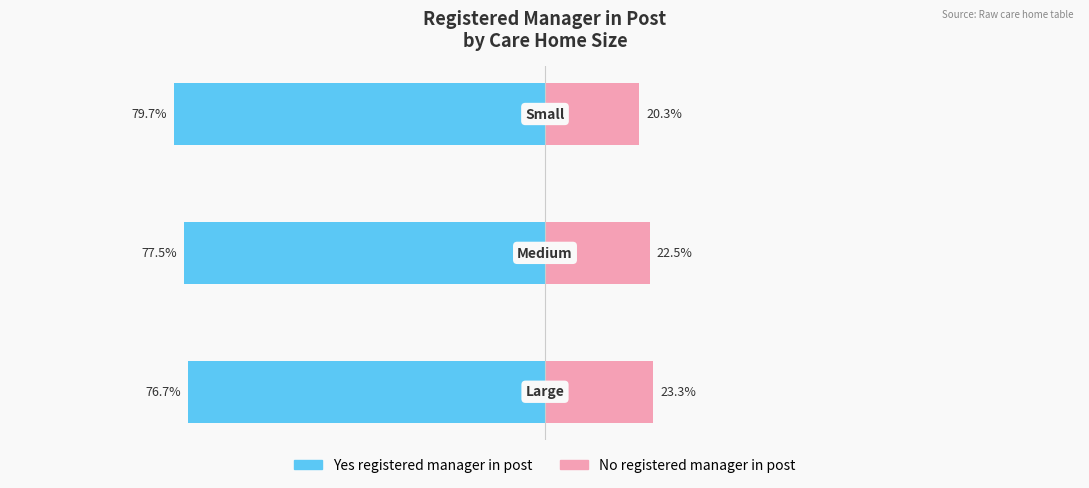

How many data points does each series have?

3